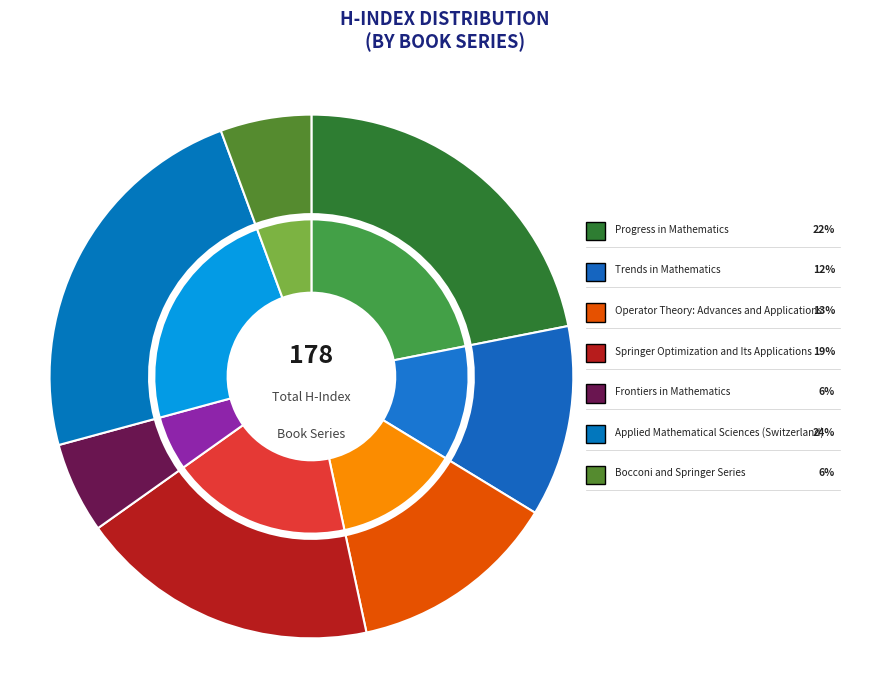

What is the total percentage of Operator Theory: Advances and Applications and Bocconi and Springer Series?

18.5%